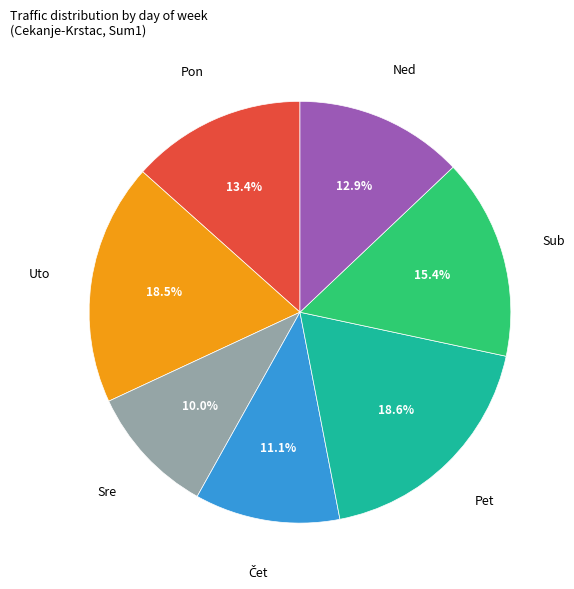

To the nearest percent, what is the difference between the largest and smallest slice percentages?

9%